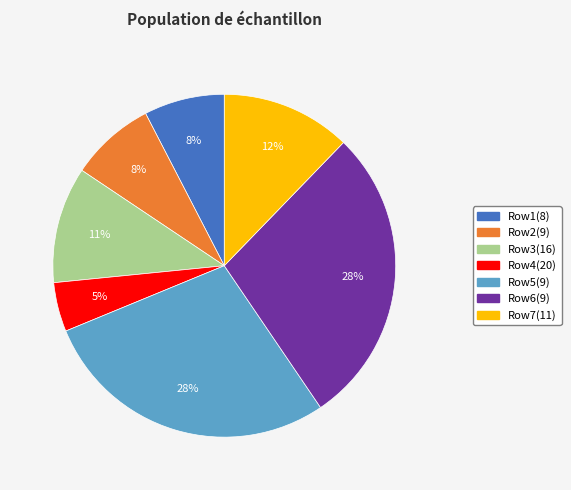

To the nearest percent, what is the average slice percentage?

14%